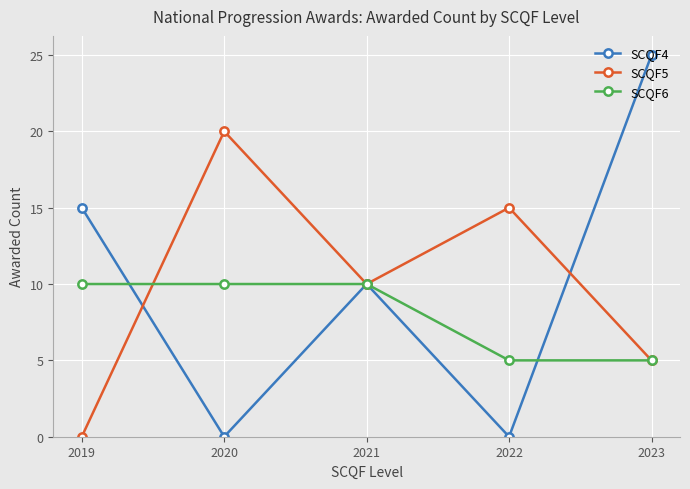

Where is SCQF4 nearest to the value 12?

2021